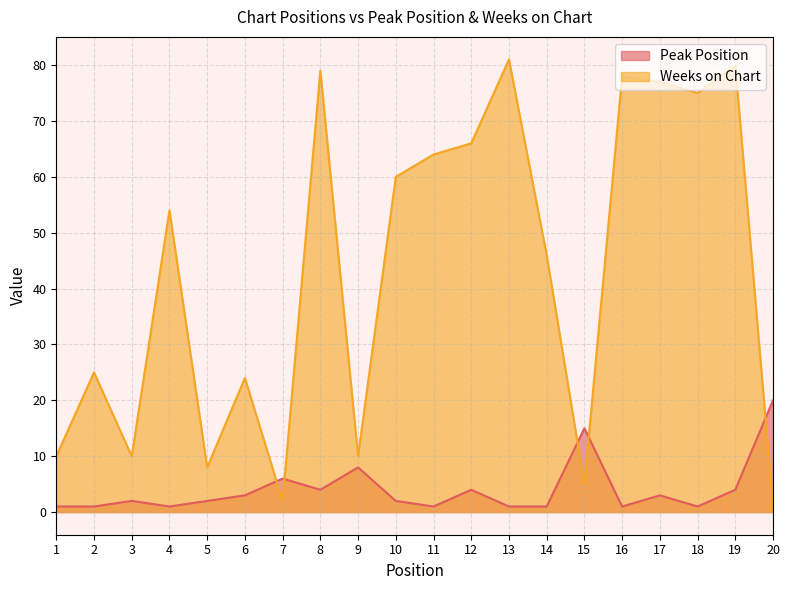

At which label does Peak Position reach its peak?

20